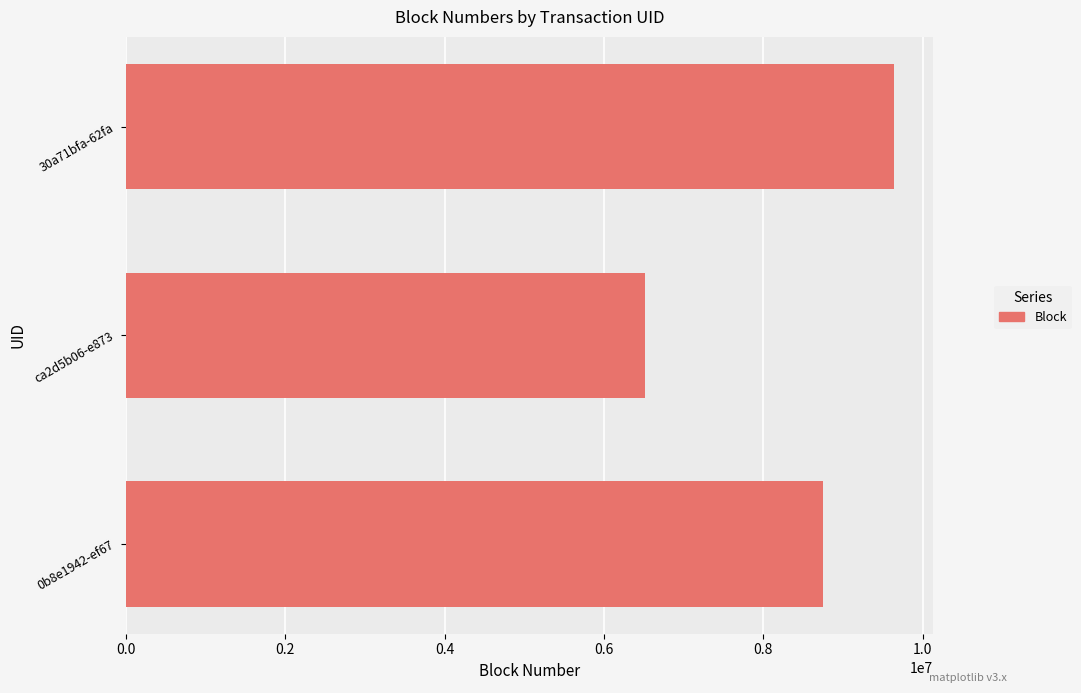

Between 30a71bfa-62fa and ca2d5b06-e873, which is larger?

30a71bfa-62fa